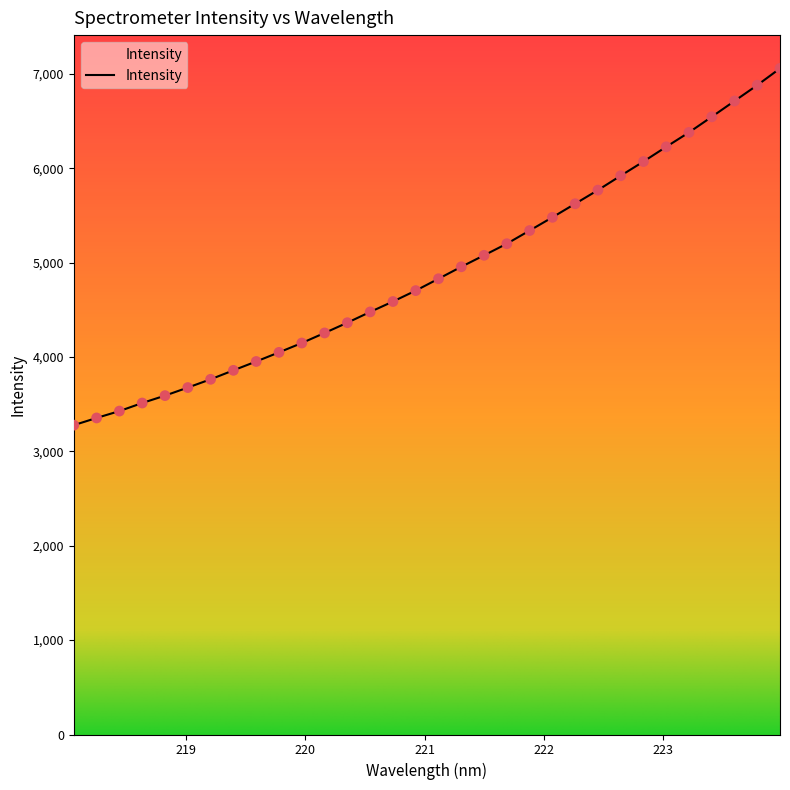

What is the difference between the maximum and minimum values?

3780.1